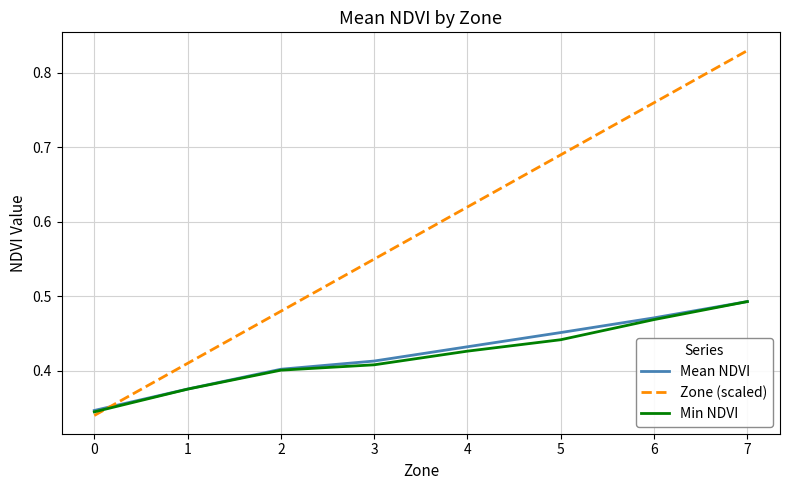

What is the sum of all Mean NDVI values?

3.4